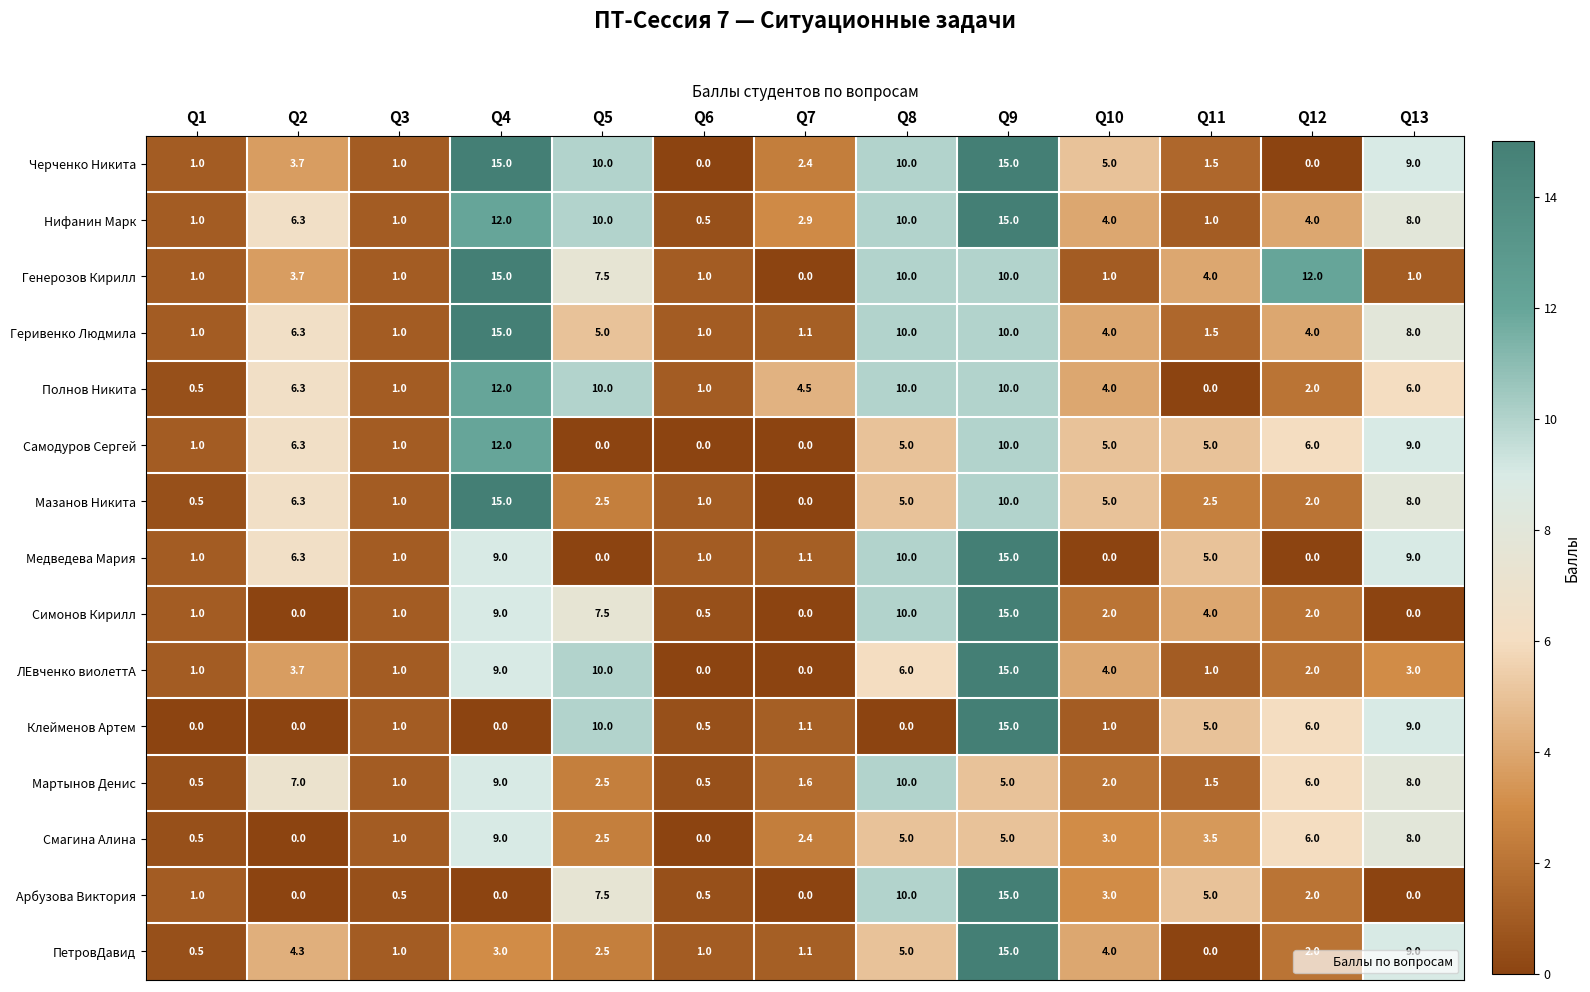

What is the total value across all series at Q12?

56.0